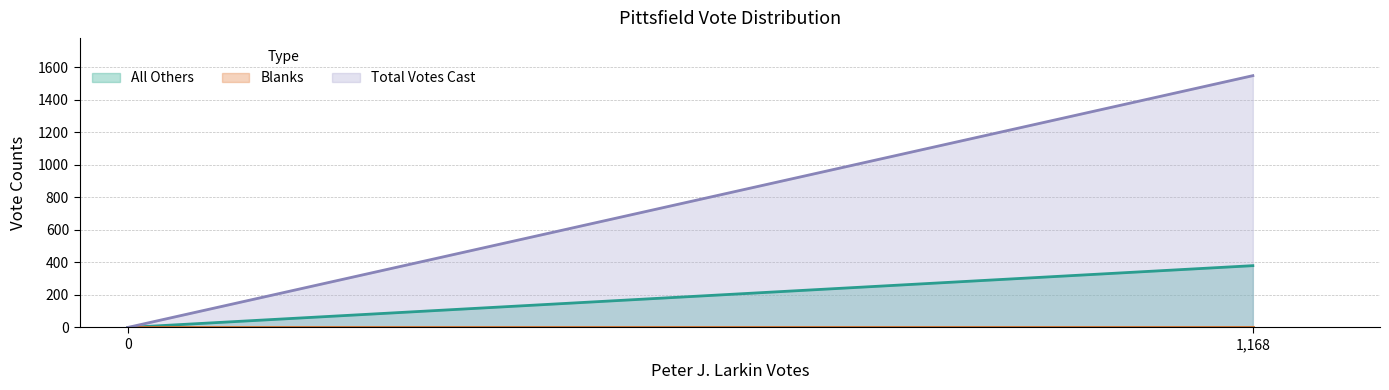

Which series has the largest range (max minus min)?

Total Votes Cast